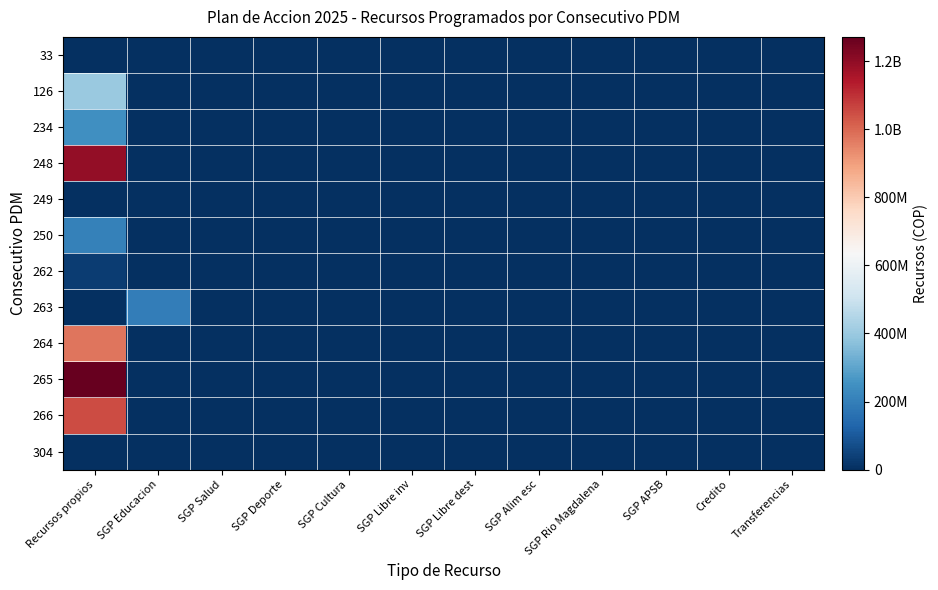

Rank the series at Transferencias from highest to lowest value.

33, 126, 234, 248, 249, 250, 262, 263, 264, 265, 266, 304